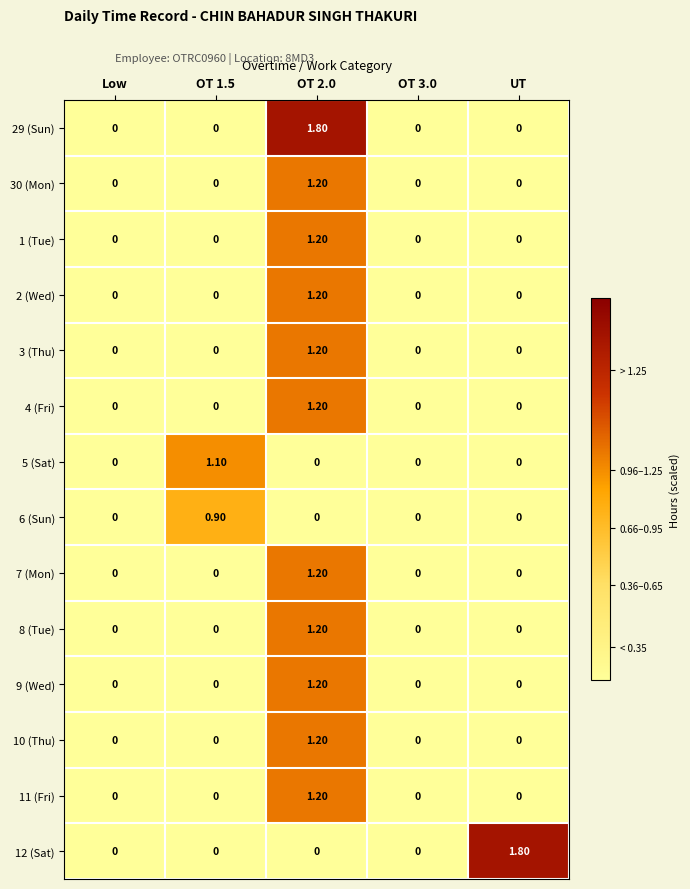

At which category is the sum across all series the highest?

OT 2.0